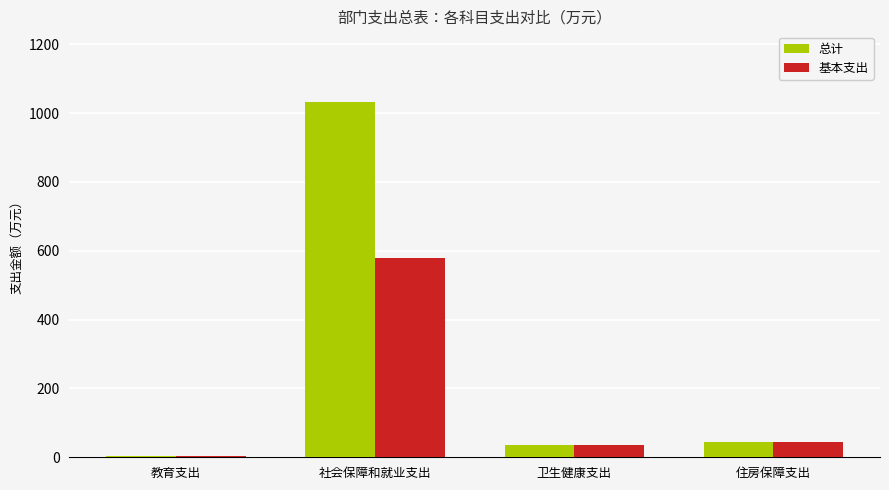

Which series changed the most between 社会保障和就业支出 and 住房保障支出?

总计